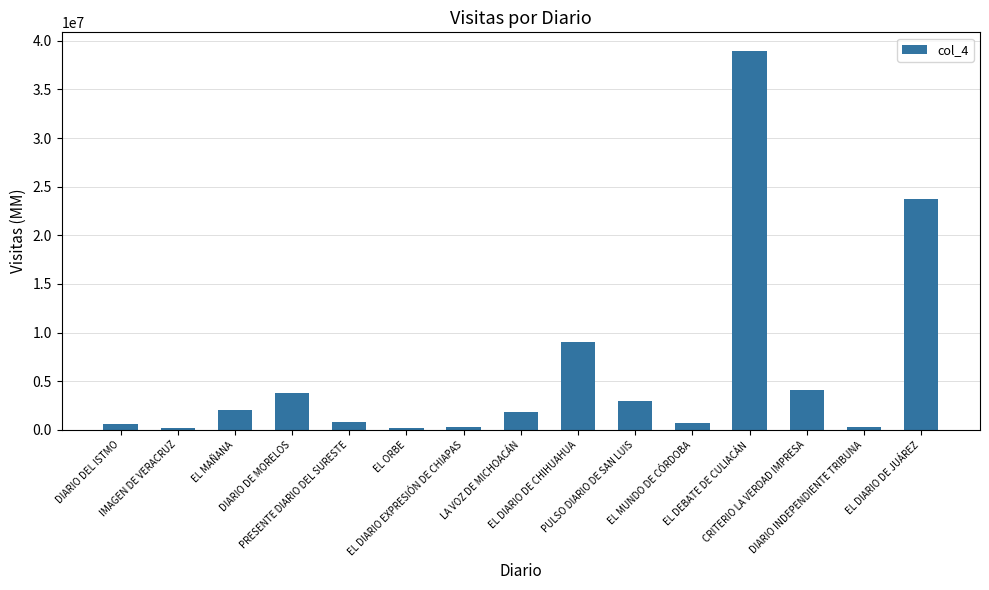

What is the difference between the values at PULSO DIARIO DE SAN LUIS and EL DEBATE DE CULIACÁN?

35925886